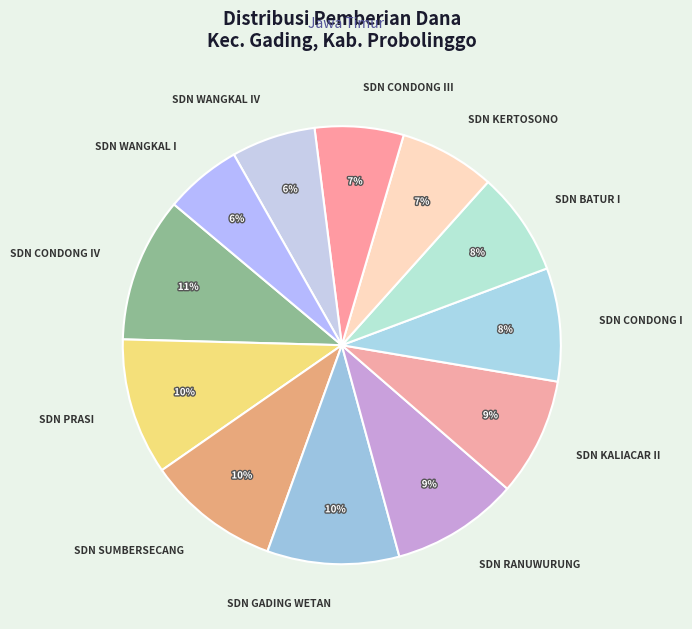

What percentage is the SDN WANGKAL I slice, to the nearest percent?

6%